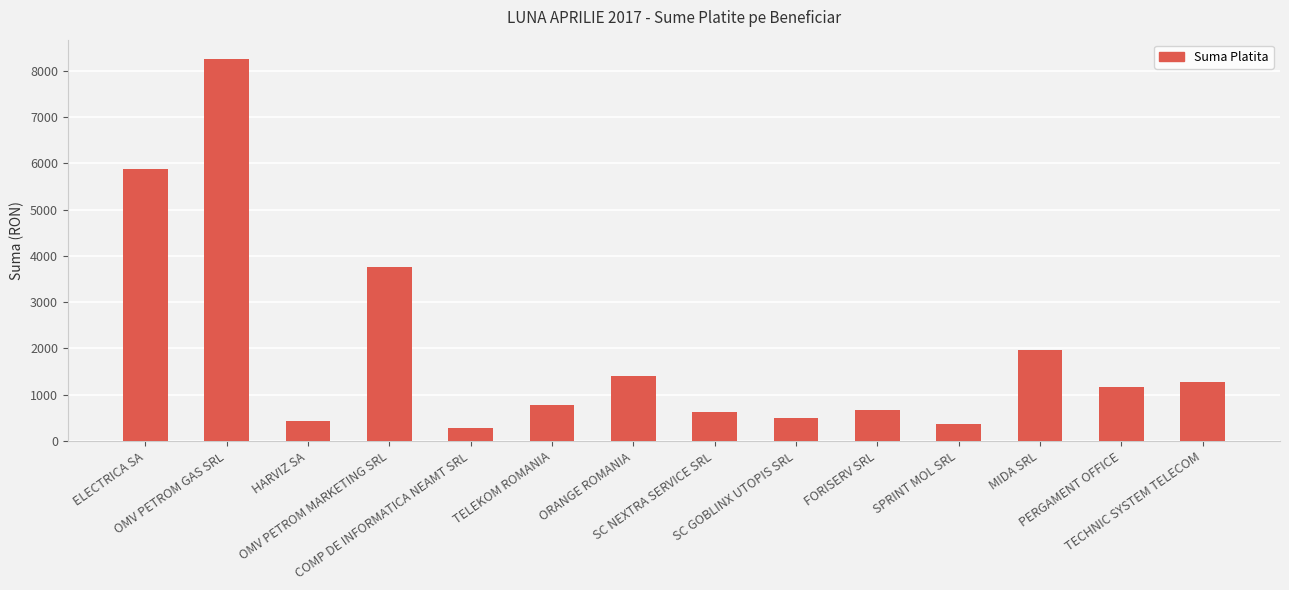

Which label corresponds to the largest value in the chart?

OMV PETROM GAS SRL